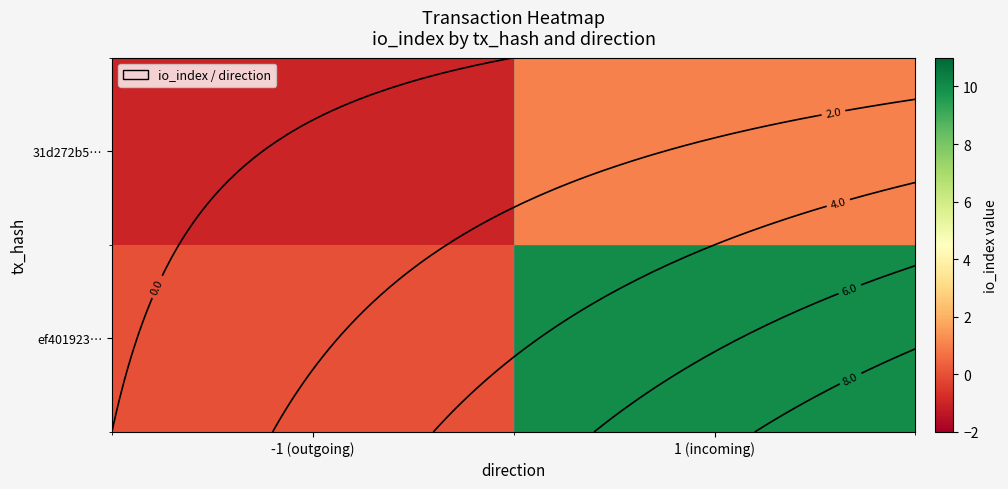

What is the sum of the ef401923… values at 1 (incoming) and -1 (outgoing)?

10